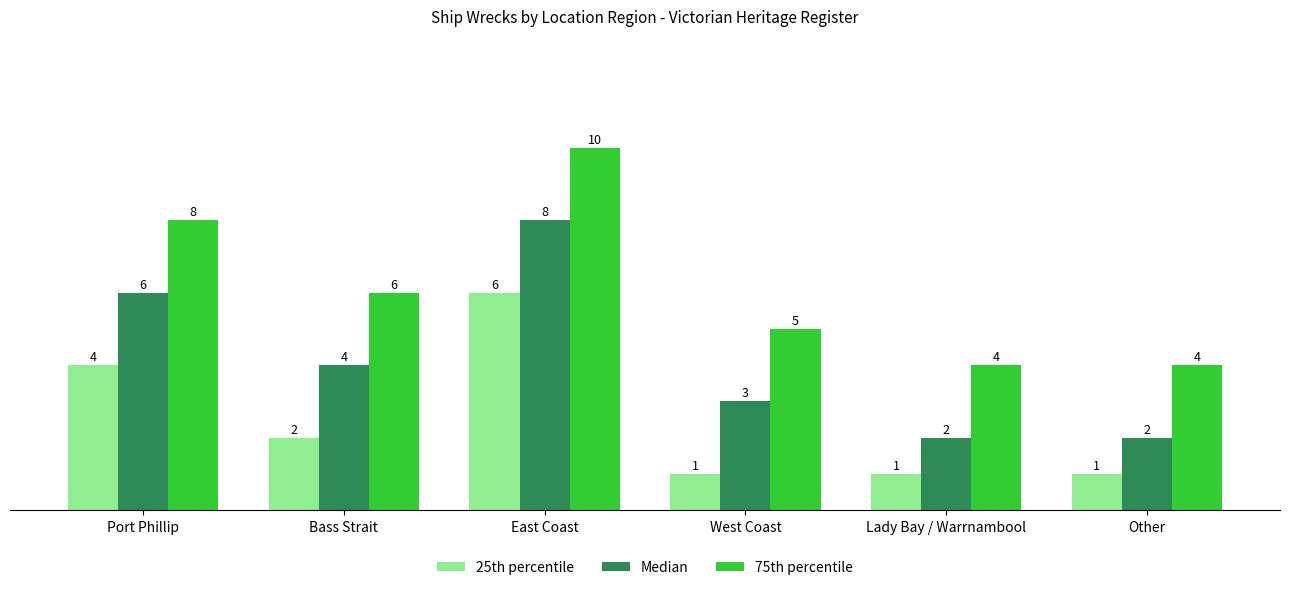

What is the difference between the second highest and minimum values in the Median series?

4